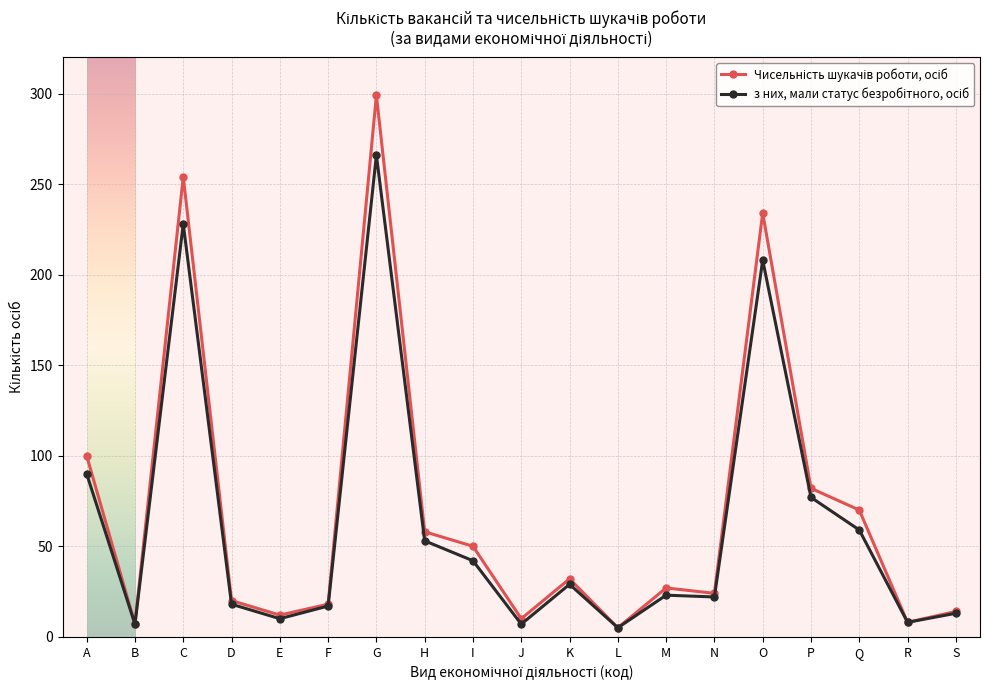

What is the maximum value shown in the chart?

299